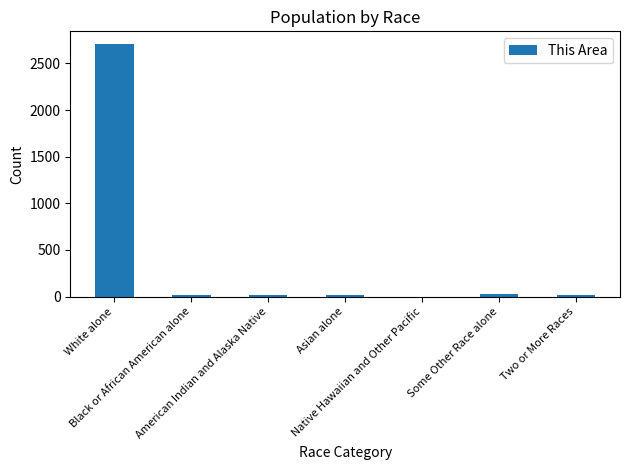

What is the greatest value displayed?

2708